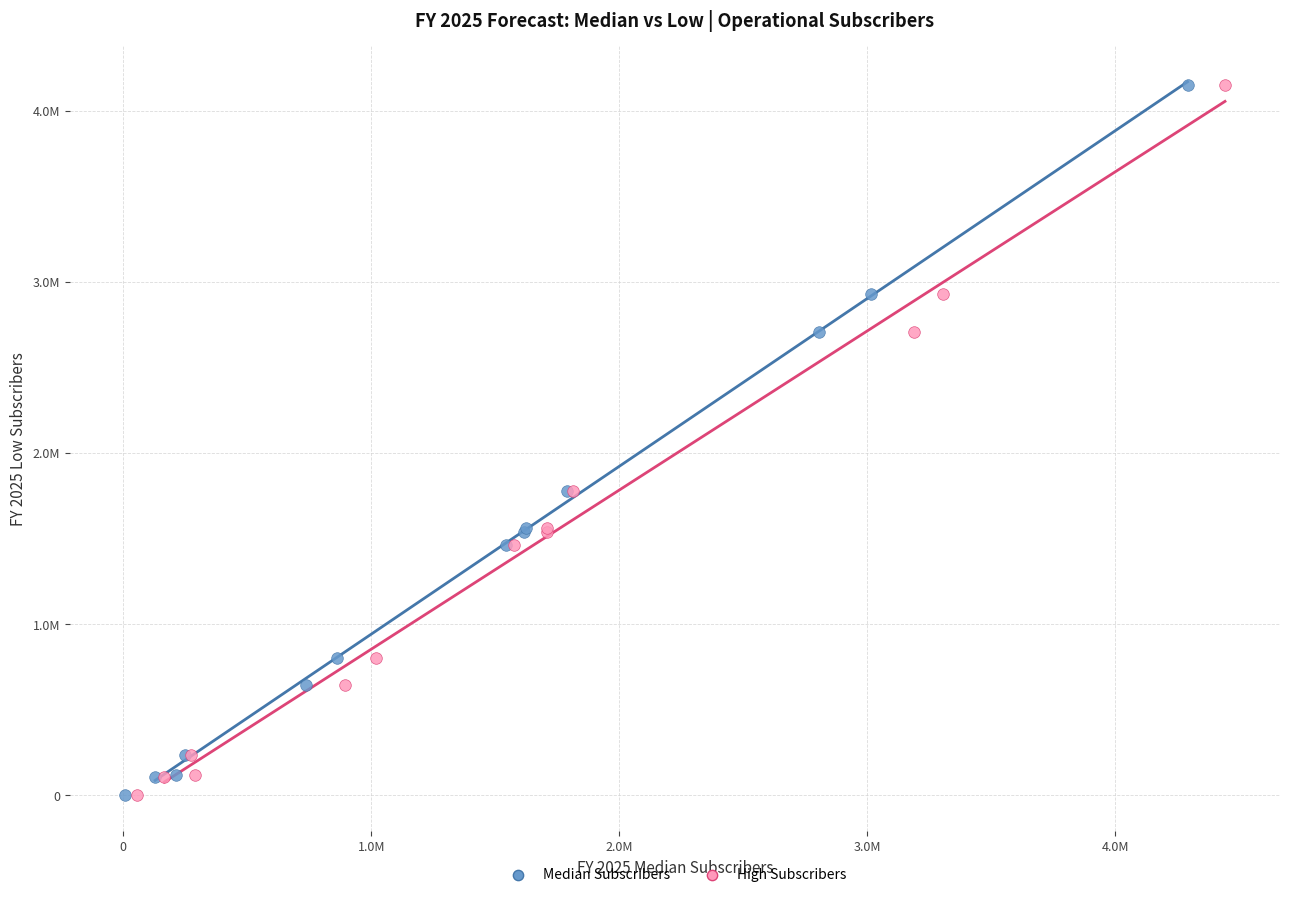

What are all the series names shown in the legend?

Median Subscribers, High Subscribers